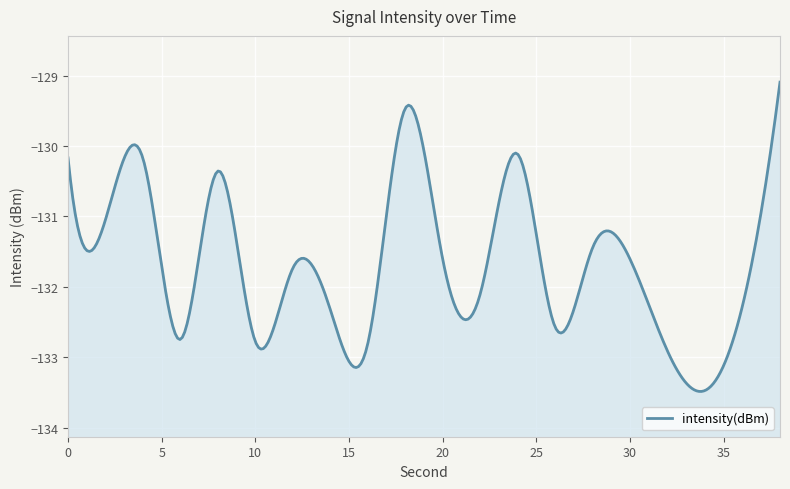

Which category has the lowest value across all series?

34